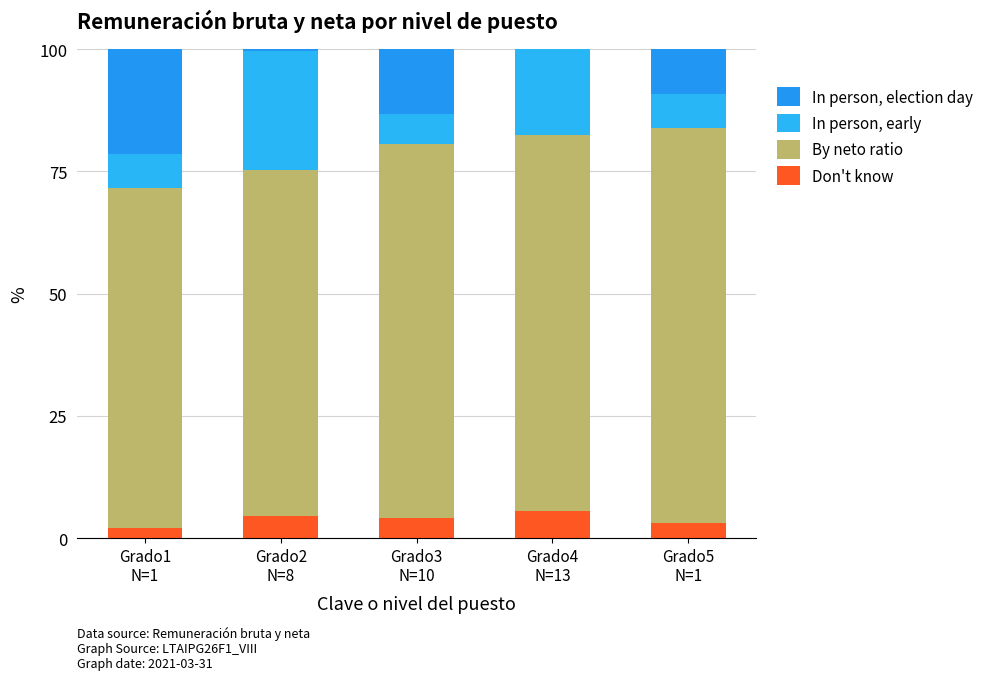

True or false: Don't know has a value of 2.0 at Grado1
N=1.

True